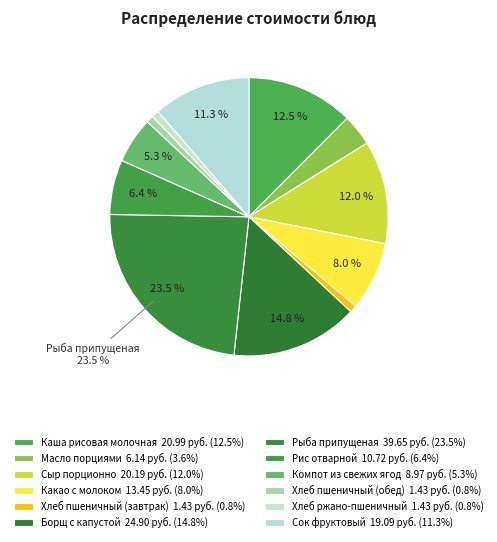

What is the change in value from Хлеб ржано-пшеничный to Сок фруктовый?

+17.7